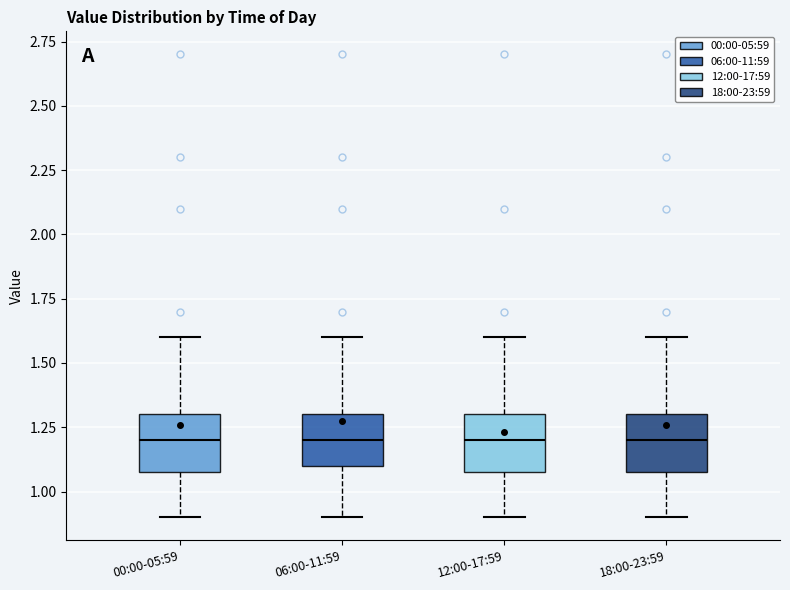

Where does the median line of the box for 00:00-05:59 sit on the y-axis? The values are not printed on the chart, so give them approximately, as read against the axis.

1.2